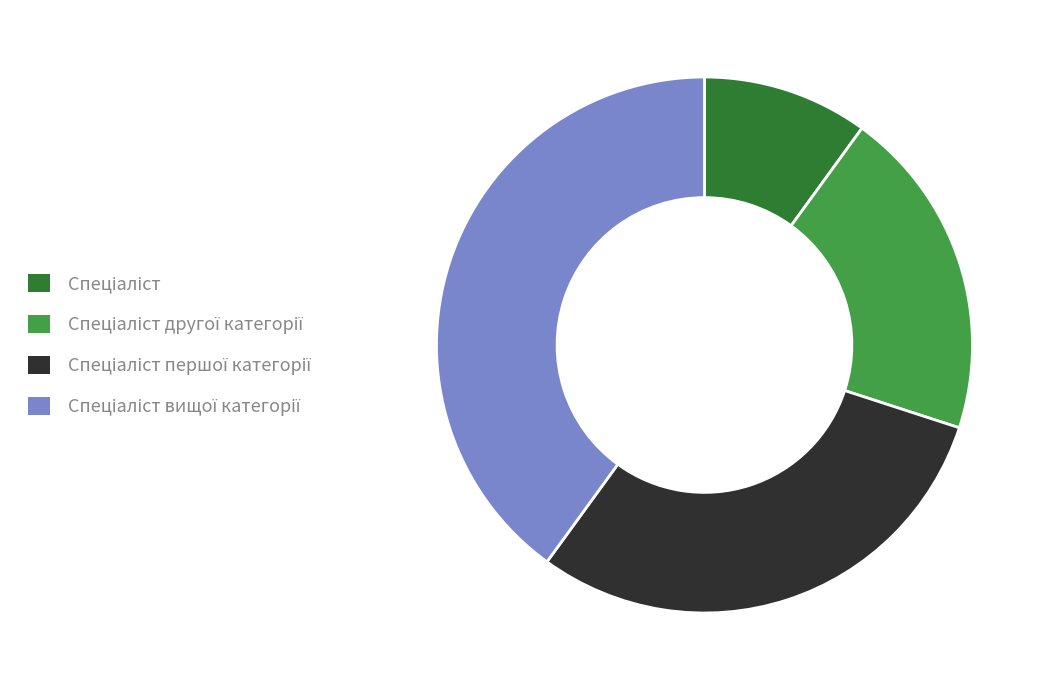

Is there any slice that represents more than half of the pie?

No